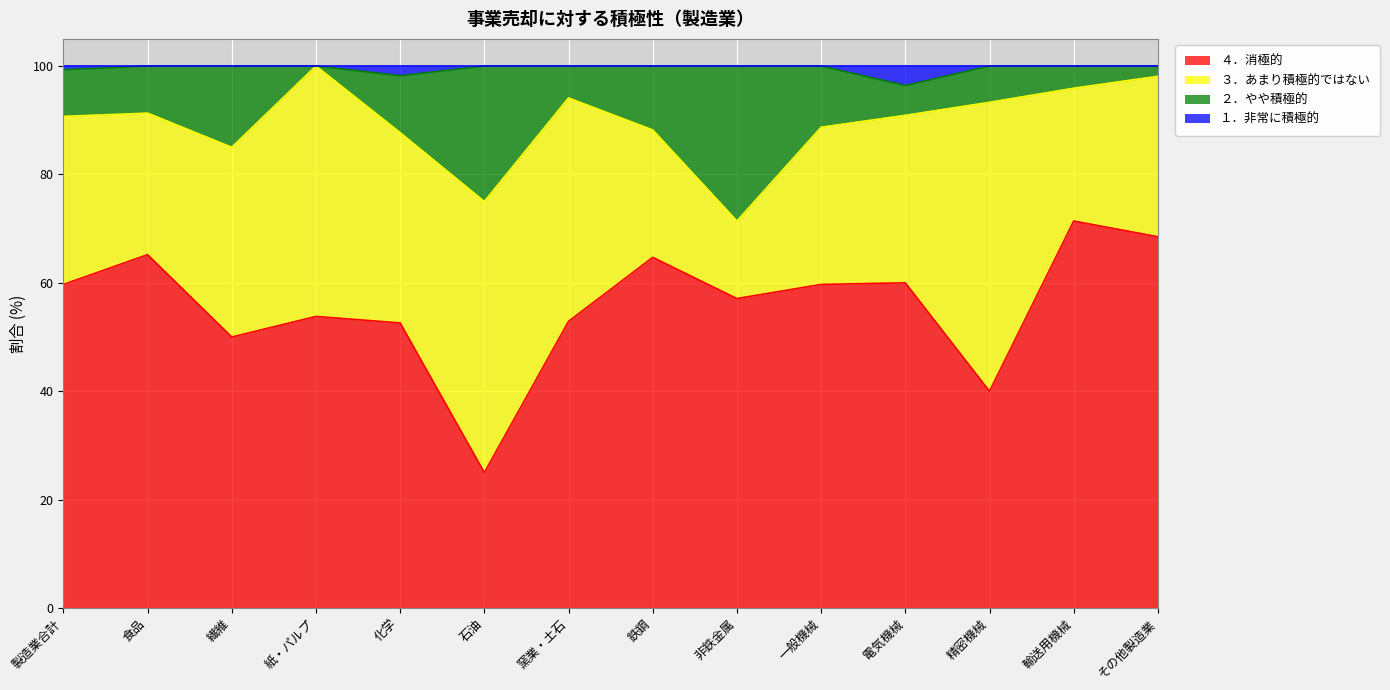

True or false: ２．やや積極的 has more than 0 points higher than both neighbors.

True